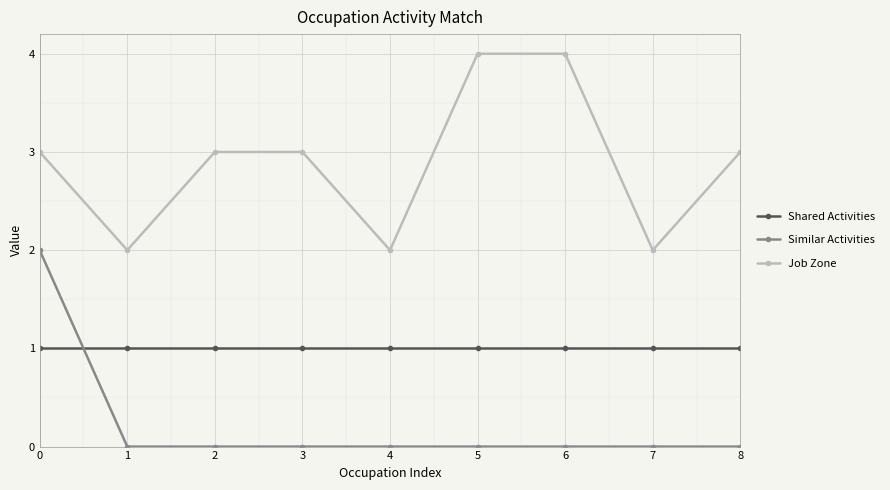

At 2, list the series in order from largest to smallest.

Job Zone, Shared Activities, Similar Activities